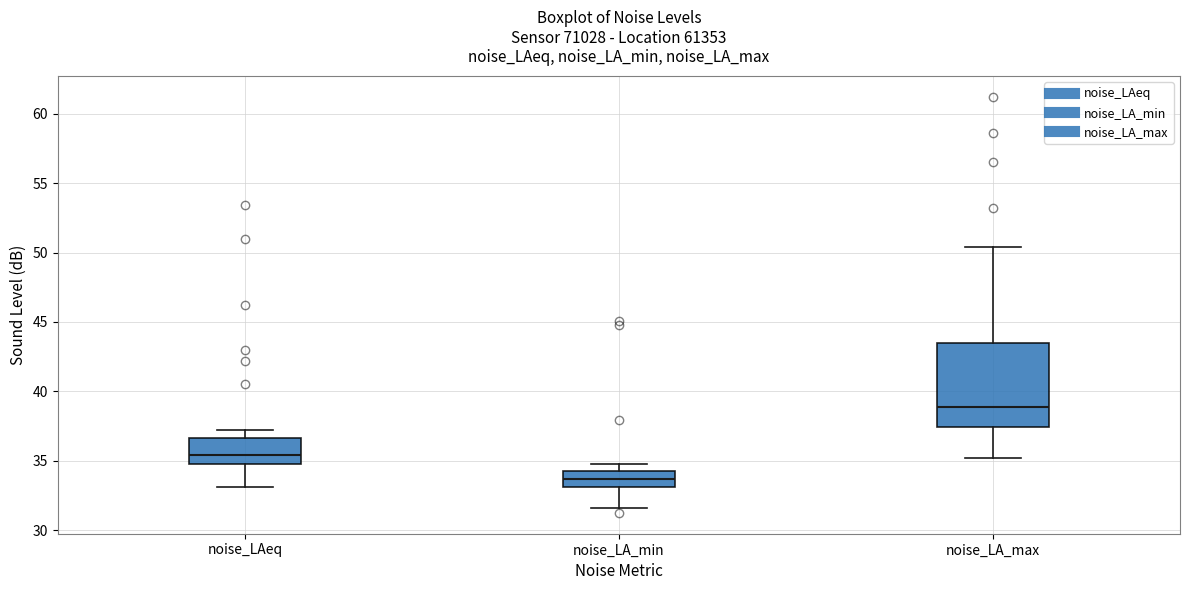

Reading left to right, read every box against the y-axis: the position of its median line, the range the box covers, and the ends of its whiskers. The values are not printed on the chart, so give them approximately, as read against the axis.

noise_LAeq: median 35.5, box 35.0 to 36.5, whiskers 33.0 to 37.5
noise_LA_min: median 33.5, box 33.0 to 34.0, whiskers 31.5 to 35.0
noise_LA_max: median 39.0, box 37.5 to 43.5, whiskers 35.0 to 50.5